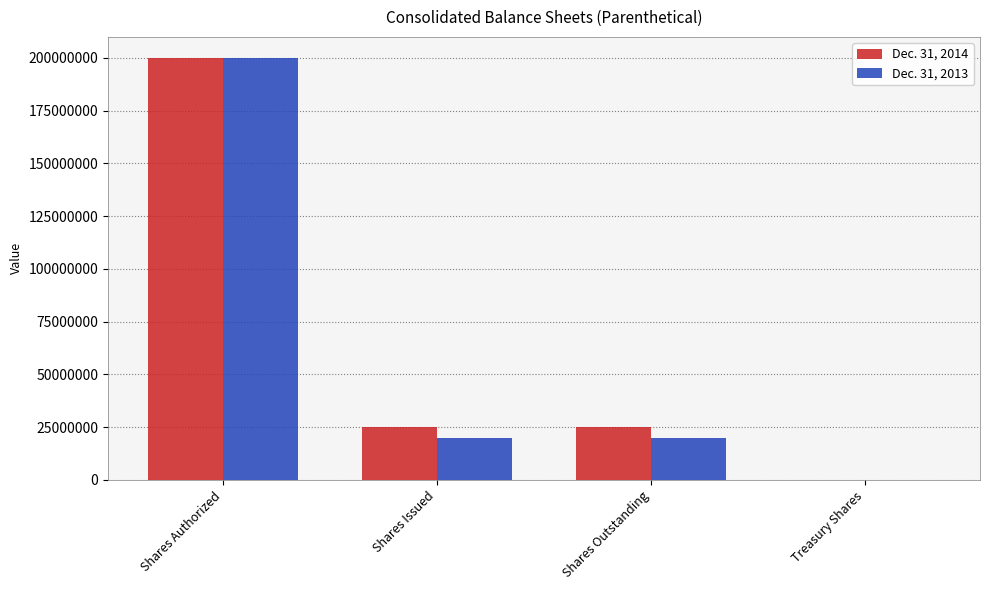

What is the average value of the Dec. 31, 2013 series?

59912036